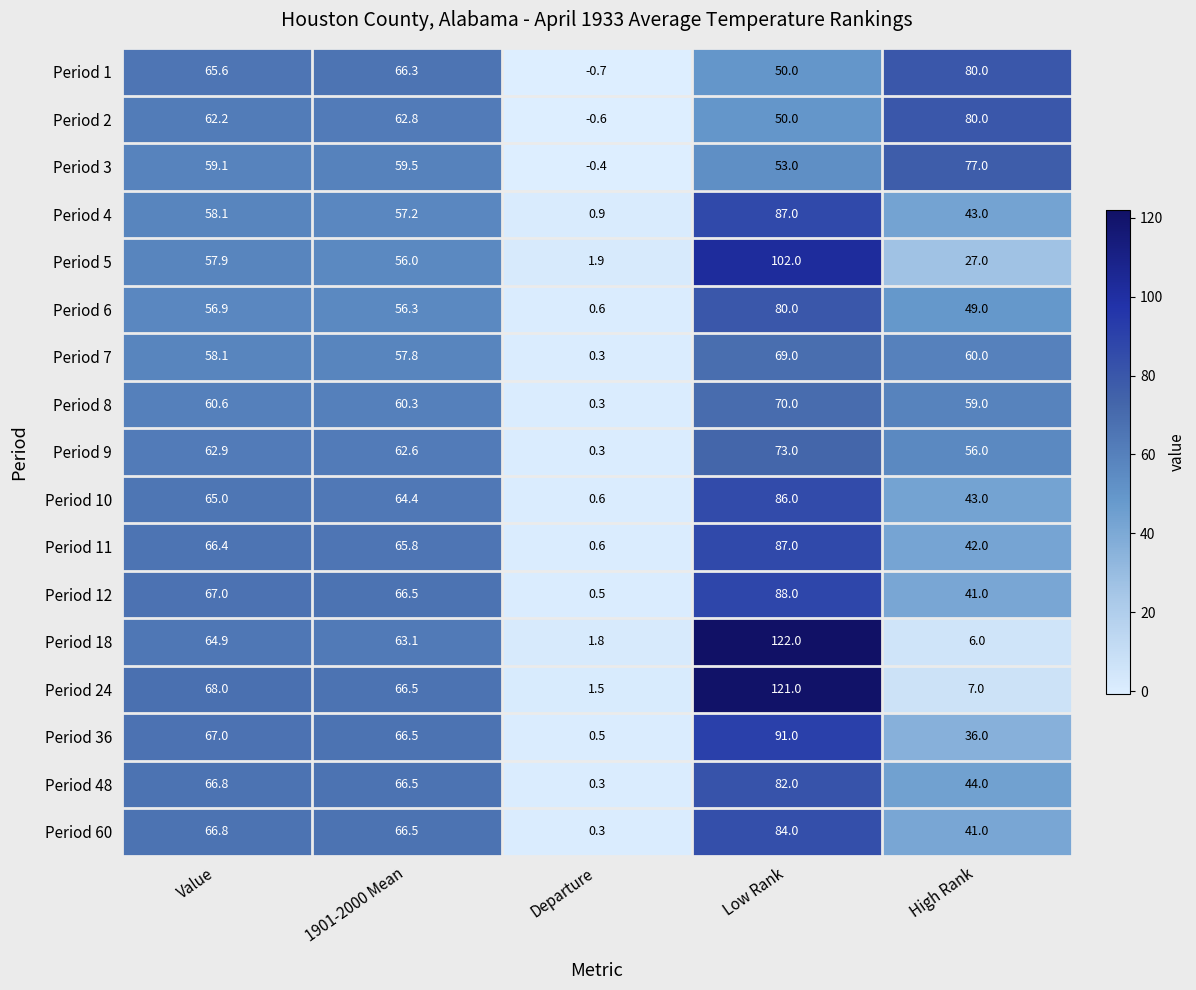

The value of Period 18 at High Rank is 6.0. True or false?

True